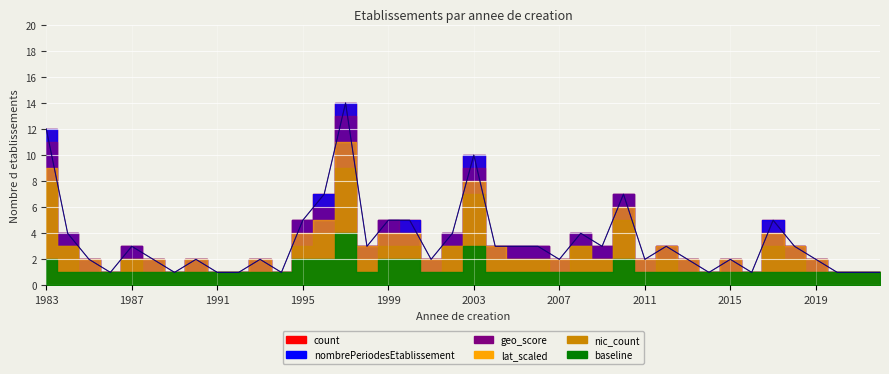

How many interior local peaks does the count series have?

10